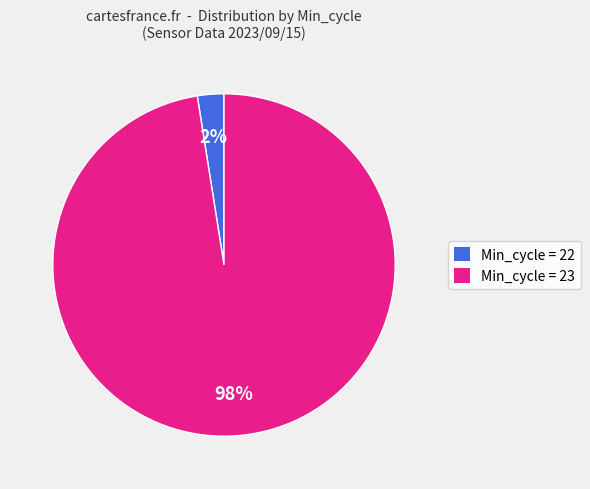

Is Min_cycle = 22 the majority of the pie?

No